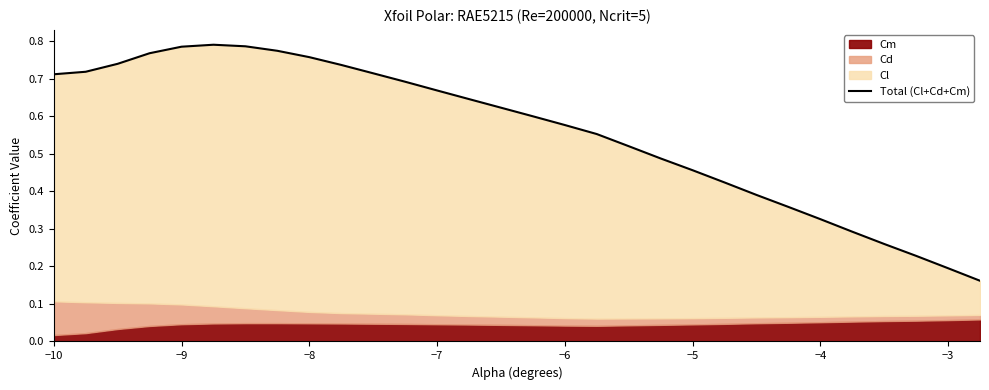

What is the average value?

0.6